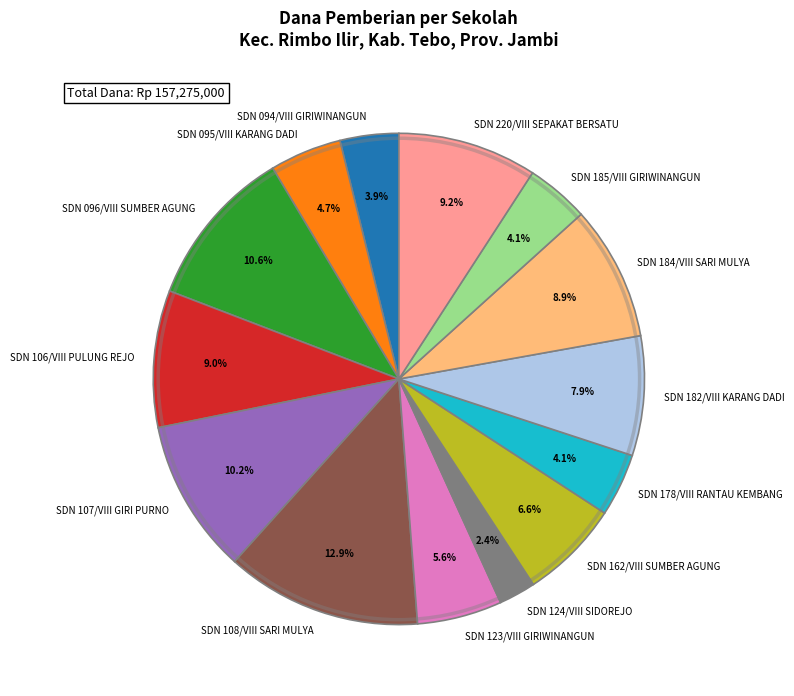

What is the smallest slice in the pie chart?

SDN 124/VIII SIDOREJO